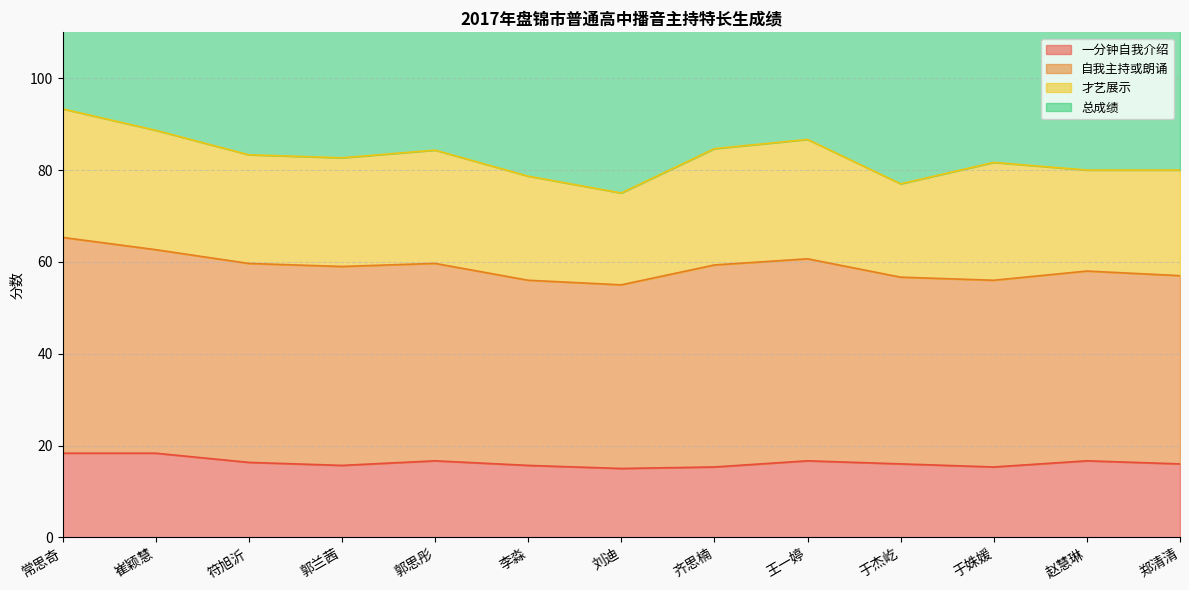

Rank the categories by 总成绩 value from lowest to highest.

刘迪, 于杰屹, 李淼, 赵慧琳, 郑清清, 于姝媛, 郭兰茜, 符旭沂, 郭思彤, 齐思楠, 王一婷, 崔颖慧, 常思奇